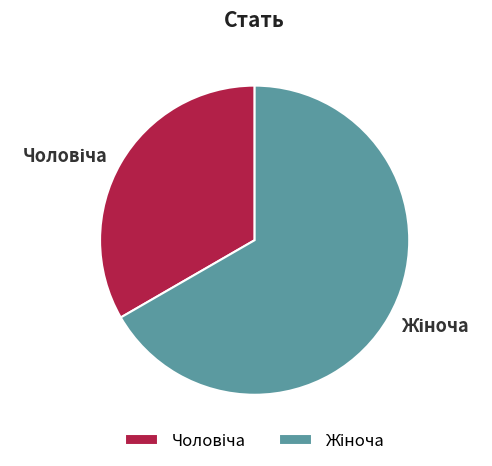

To the nearest percent, what is the difference between the Чоловіча and Жіноча slice percentages?

33%